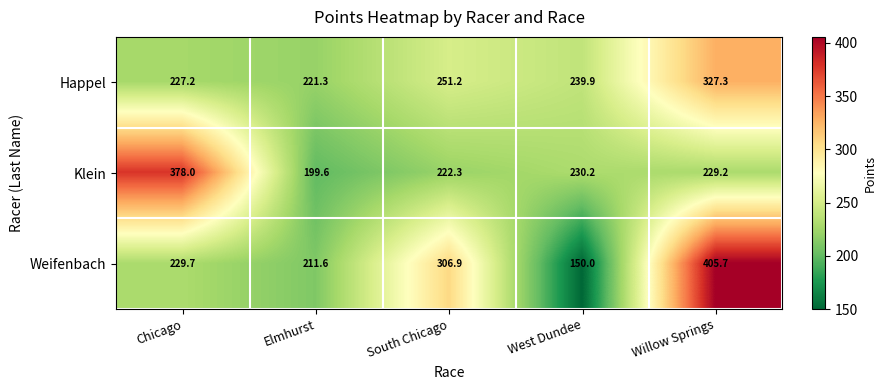

Reading right to left, transcribe all the data shown in this chart.

Happel: 327.3	239.9	251.2	221.3	227.2
Klein: 229.2	230.2	222.3	199.6	378.0
Weifenbach: 405.7	150.0	306.9	211.6	229.7